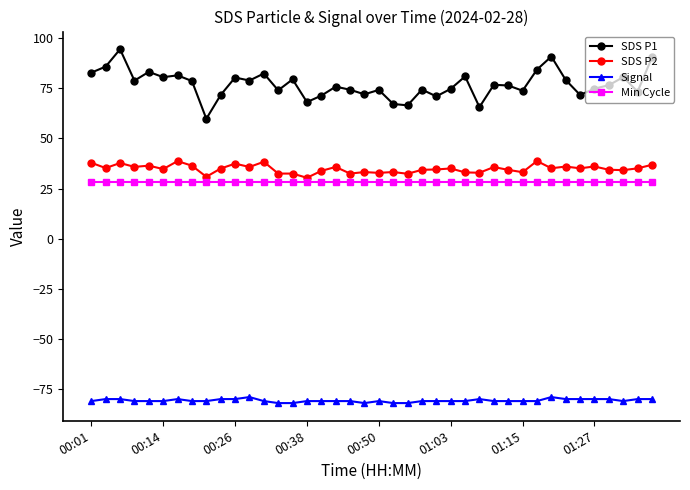

What is the value of the Min Cycle point at the 19th from the left?

28.0